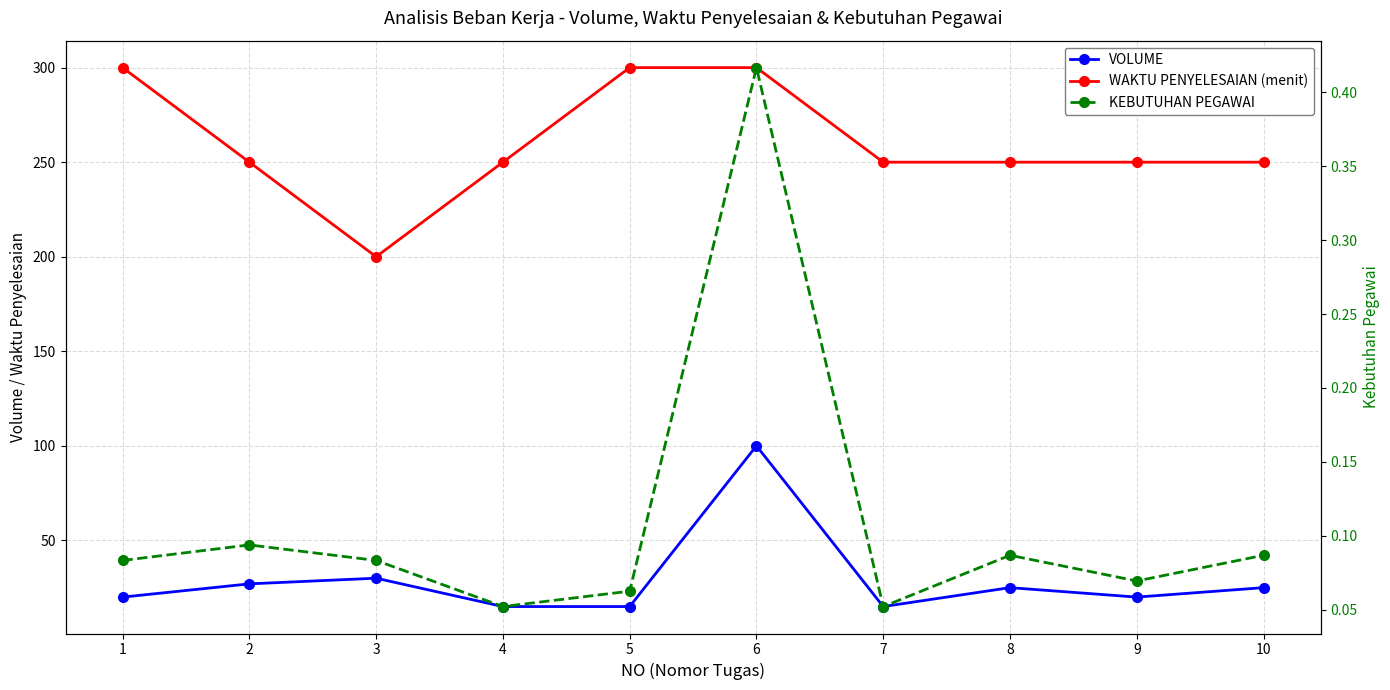

What are all the series names shown in the legend?

VOLUME, WAKTU PENYELESAIAN (menit), KEBUTUHAN PEGAWAI